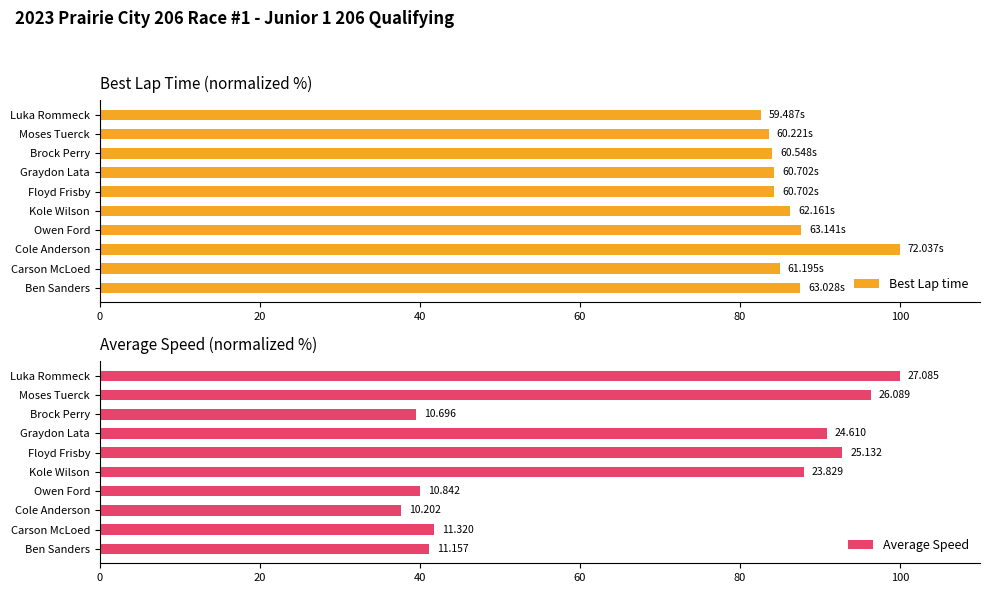

What is the average value of the Average Speed series?

66.8